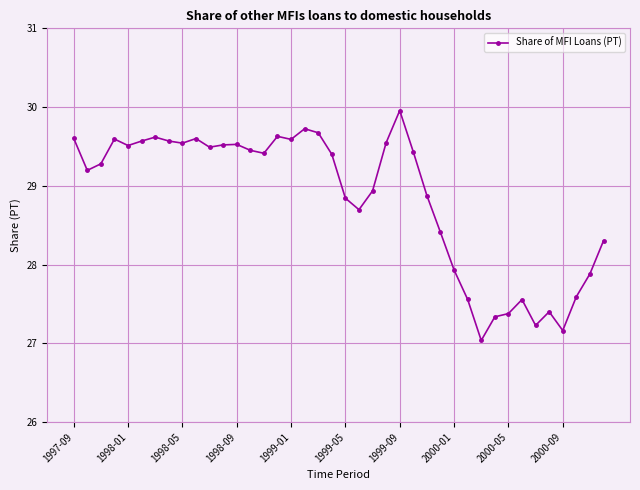

True or false: there are more than 2 points higher than both neighbors.

True